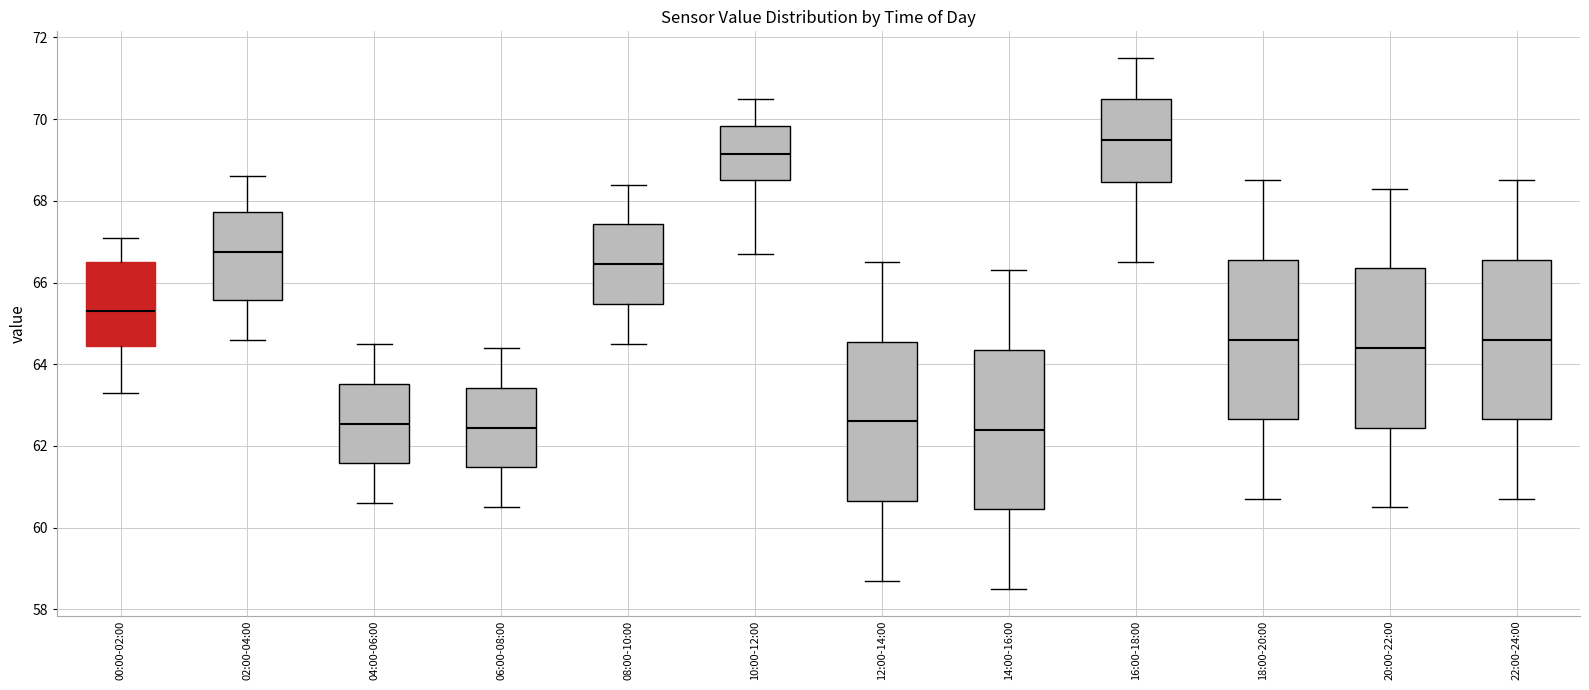

Reading left to right, read every box against the y-axis: the position of its median line, the range the box covers, and the ends of its whiskers. The values are not printed on the chart, so give them approximately, as read against the axis.

00:00-02:00: median 65.4, box 64.4 to 66.6, whiskers 63.4 to 67.2
02:00-04:00: median 66.8, box 65.6 to 67.8, whiskers 64.6 to 68.6
04:00-06:00: median 62.6, box 61.6 to 63.6, whiskers 60.6 to 64.6
06:00-08:00: median 62.4, box 61.4 to 63.4, whiskers 60.6 to 64.4
08:00-10:00: median 66.4, box 65.4 to 67.4, whiskers 64.6 to 68.4
10:00-12:00: median 69.2, box 68.6 to 69.8, whiskers 66.8 to 70.6
12:00-14:00: median 62.6, box 60.6 to 64.6, whiskers 58.8 to 66.6
14:00-16:00: median 62.4, box 60.4 to 64.4, whiskers 58.6 to 66.4
16:00-18:00: median 69.6, box 68.4 to 70.6, whiskers 66.6 to 71.6
18:00-20:00: median 64.6, box 62.6 to 66.6, whiskers 60.8 to 68.6
20:00-22:00: median 64.4, box 62.4 to 66.4, whiskers 60.6 to 68.4
22:00-24:00: median 64.6, box 62.6 to 66.6, whiskers 60.8 to 68.6